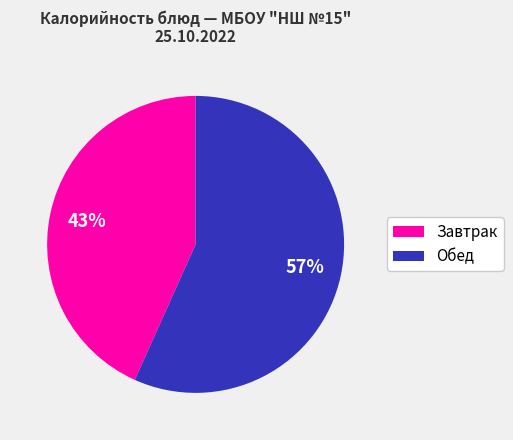

To the nearest percent, what is the average slice percentage?

50%